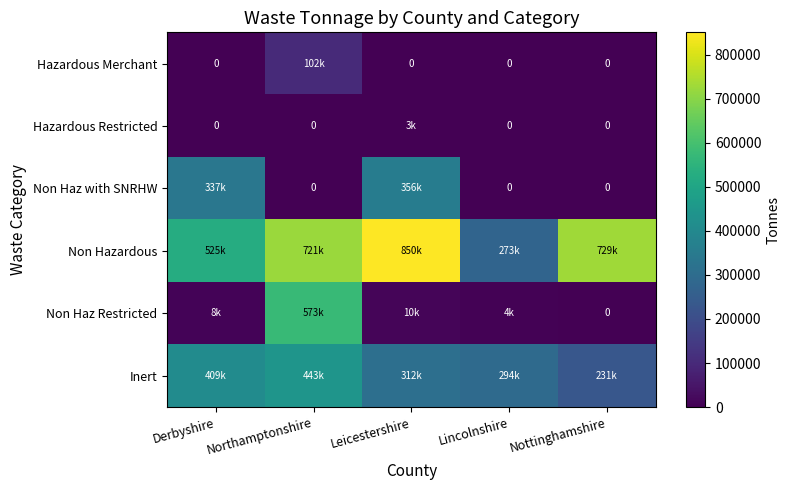

At Leicestershire, list the series in order from largest to smallest.

Non Hazardous, Non Haz with SNRHW, Inert, Non Haz Restricted, Hazardous Restricted, Hazardous Merchant